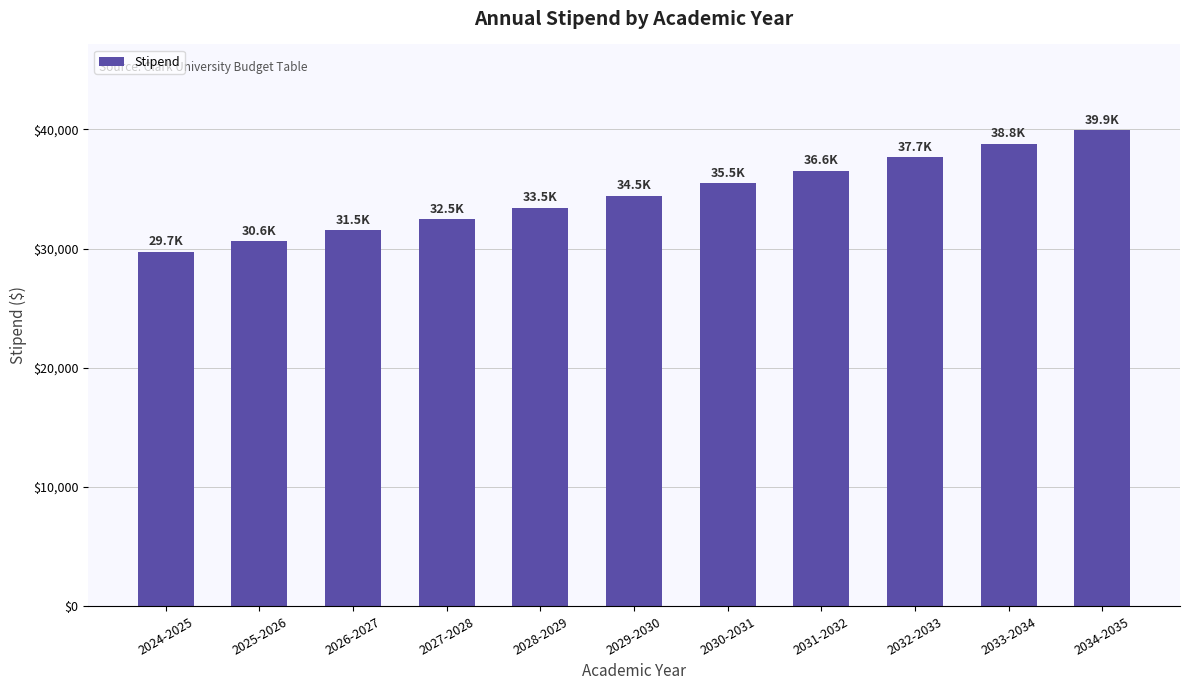

What is the average value?

34606